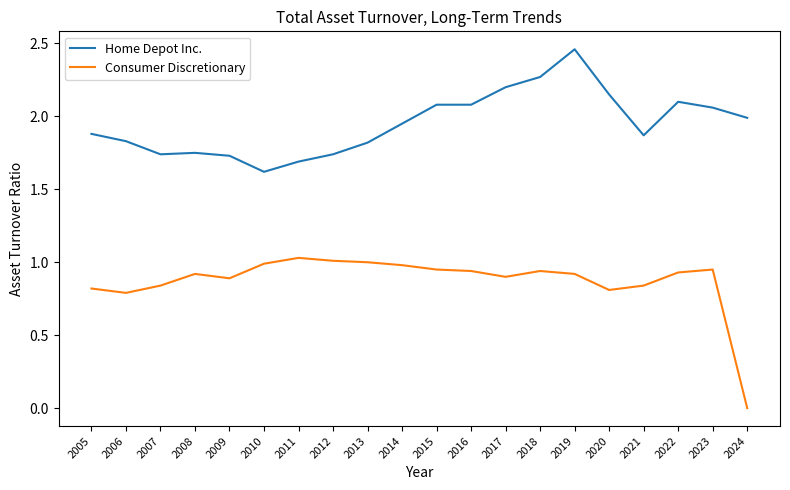

Is the value of Consumer Discretionary at 2014 greater than the value of Home Depot Inc. at 2020?

No